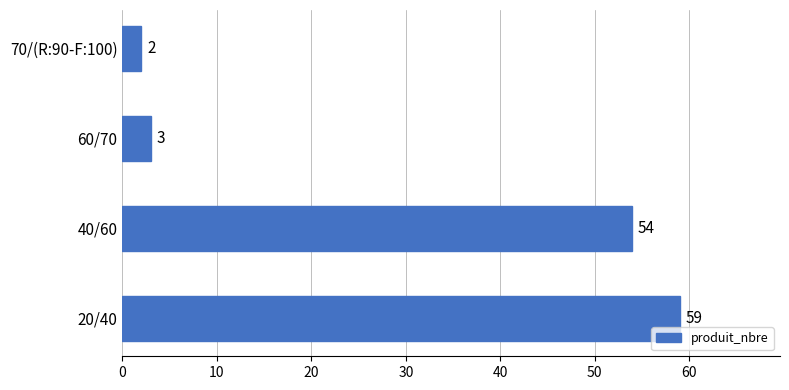

Are the bars horizontal?

Yes